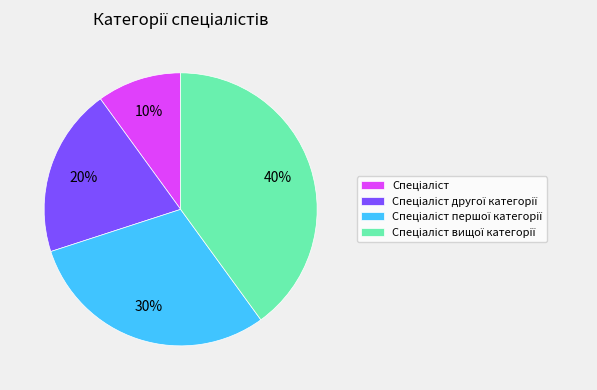

Does any single category account for the majority?

No